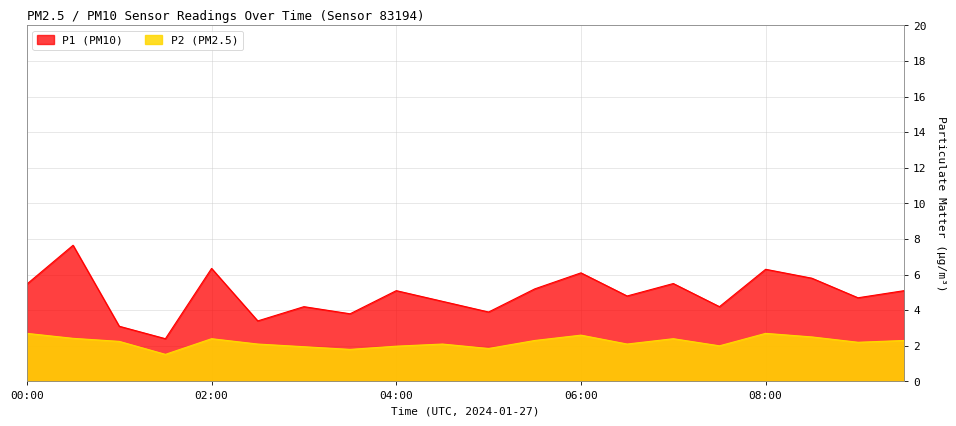

Which series has the largest range (max minus min)?

P1 (PM10)